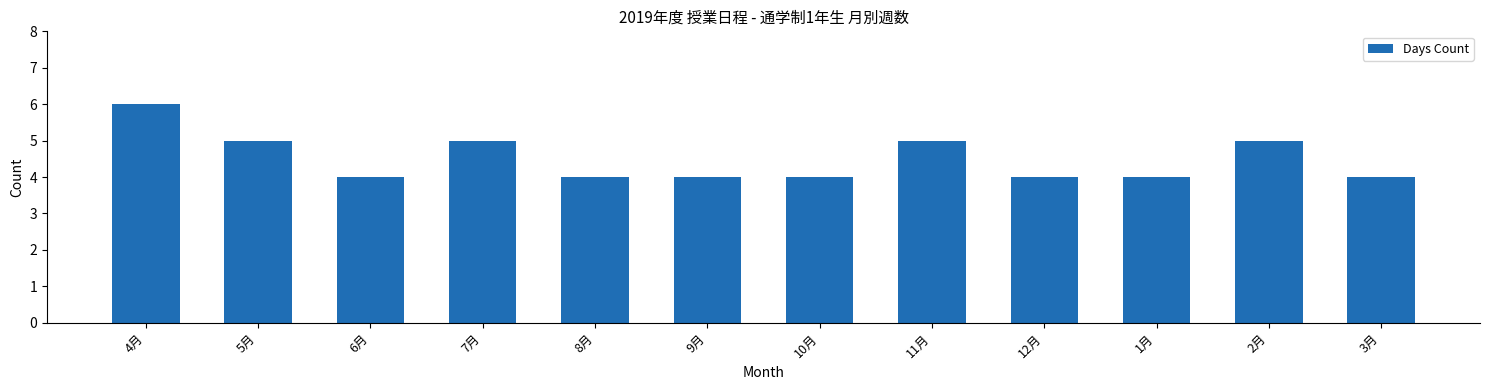

What is the label of the 4th bar from the right?

12月